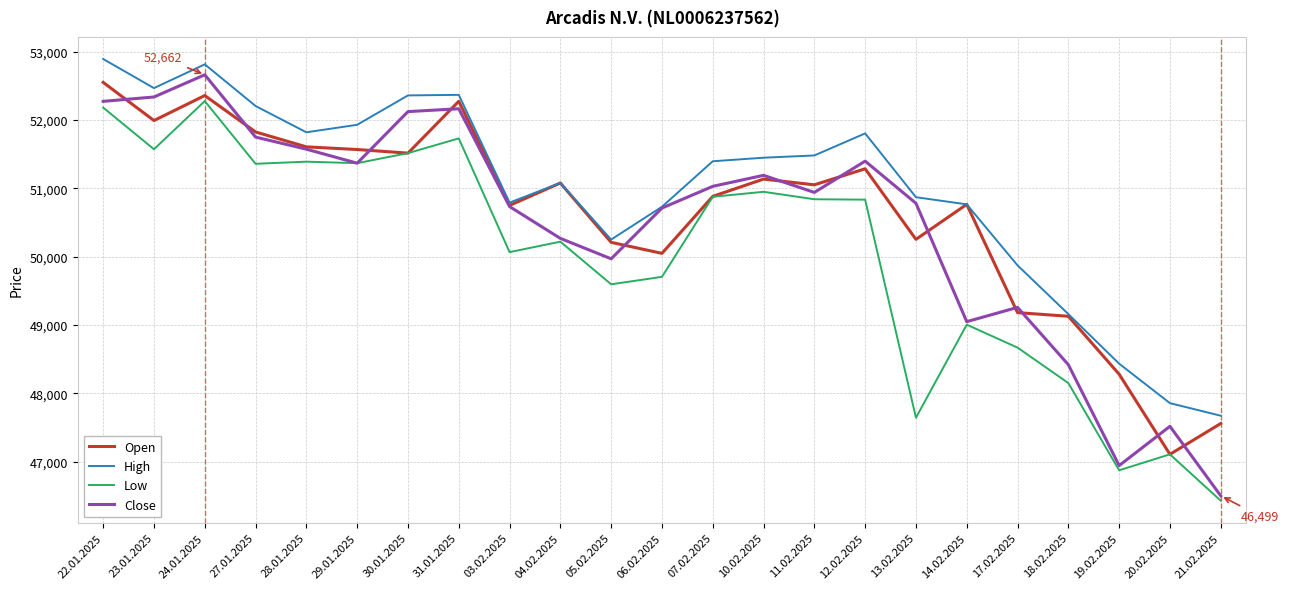

List the series in order of their overall mean, lowest first.

Low, Close, Open, High